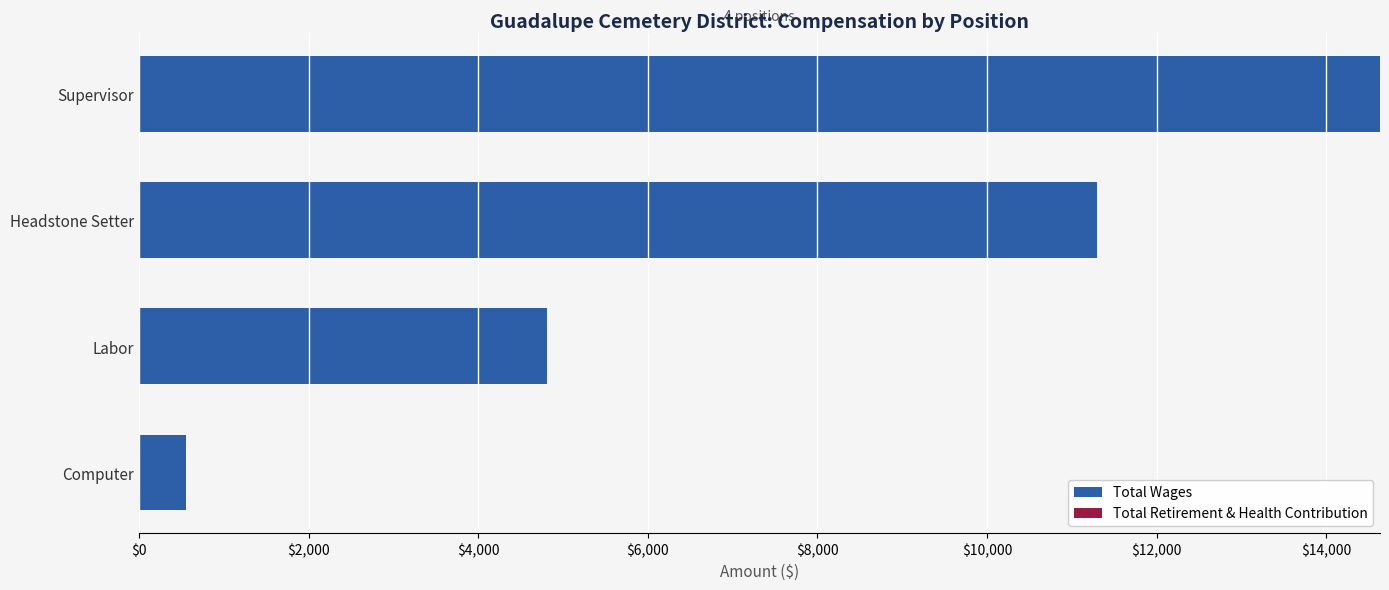

Where is the data nearest to the value 7591?

Labor